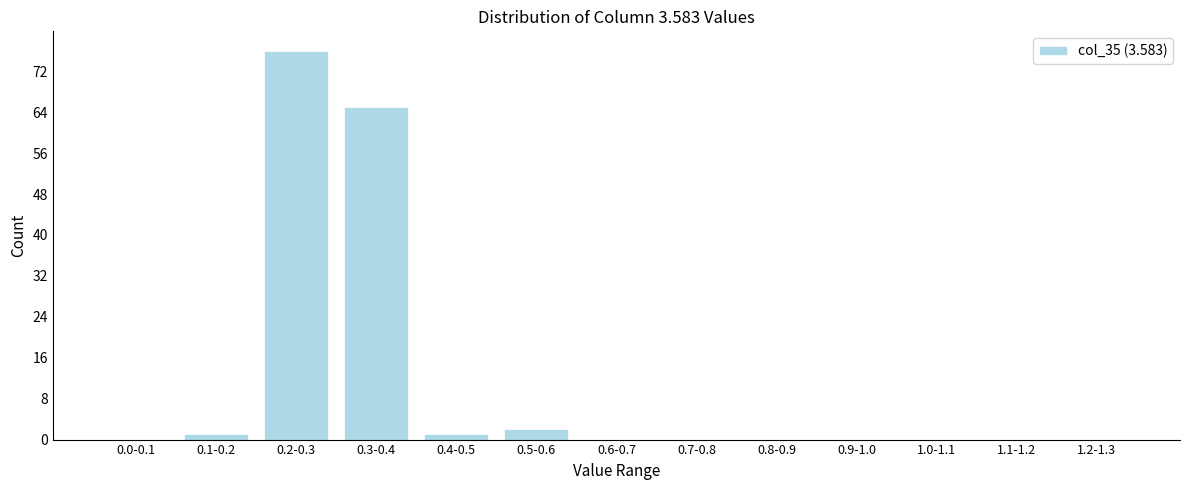

Reading right to left, extract all data points from this chart.

1.2-1.3=0	1.1-1.2=0	1.0-1.1=0	0.9-1.0=0	0.8-0.9=0	0.7-0.8=0	0.6-0.7=0	0.5-0.6=2	0.4-0.5=1	0.3-0.4=65	0.2-0.3=76	0.1-0.2=1	0.0-0.1=0